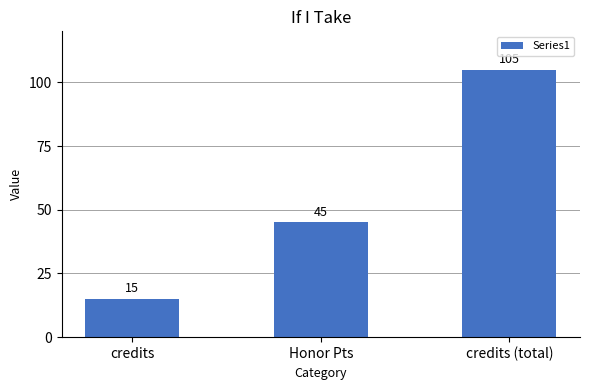

Approximately how many times larger is the value at credits (total) compared to credits?

7.0